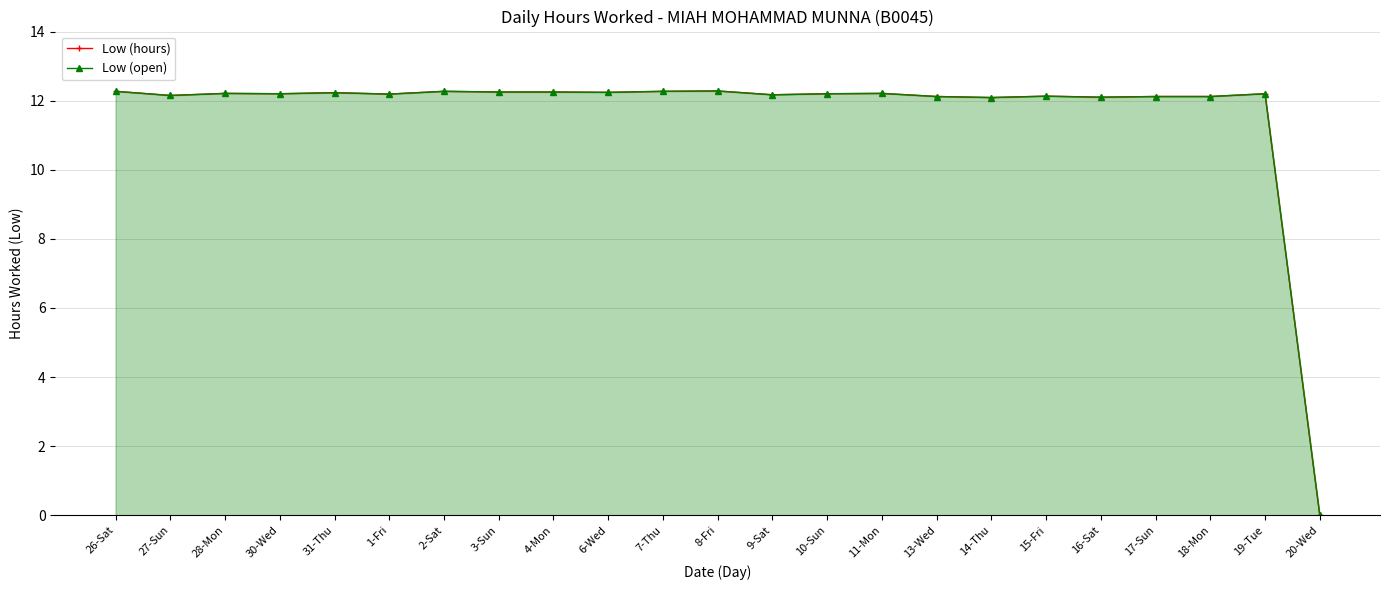

Rank the series at 13-Wed from highest to lowest value.

Low (hours), Low (open)